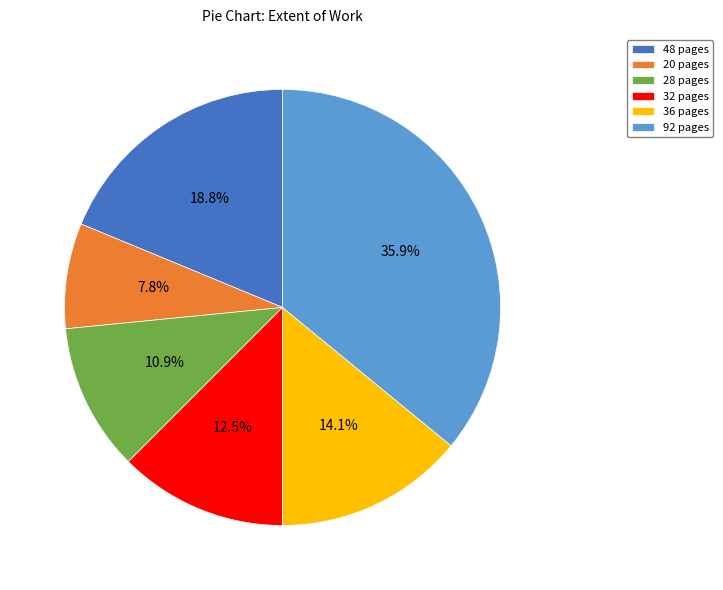

Which slice is the smallest?

20 pages